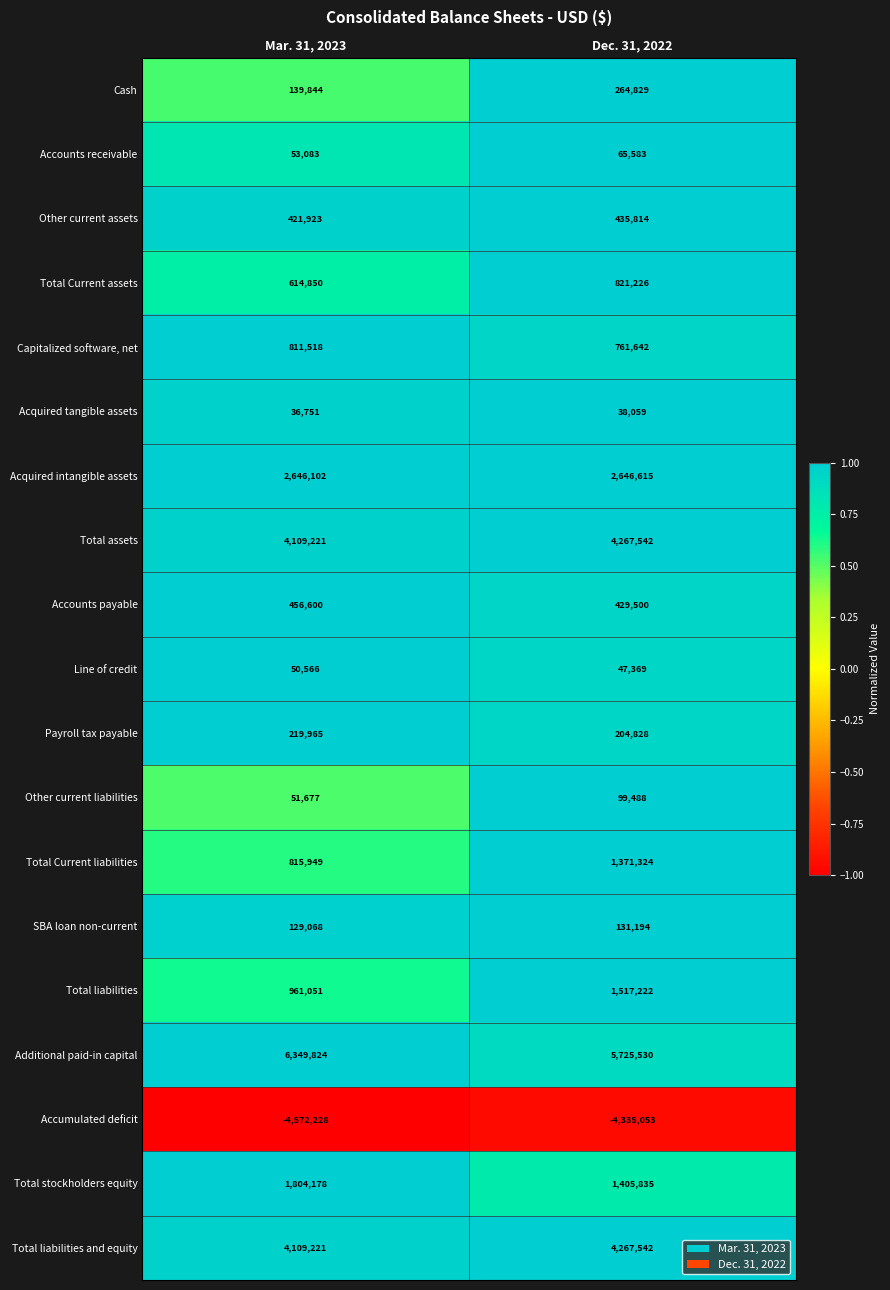

The Acquired tangible assets series shows 16422 at Dec. 31, 2022. True or false?

False